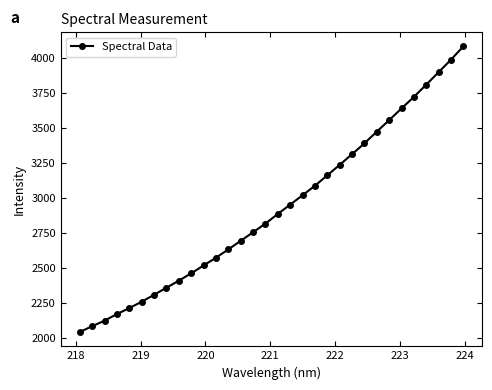

What is the value of the 17th point from the left?

2885.2